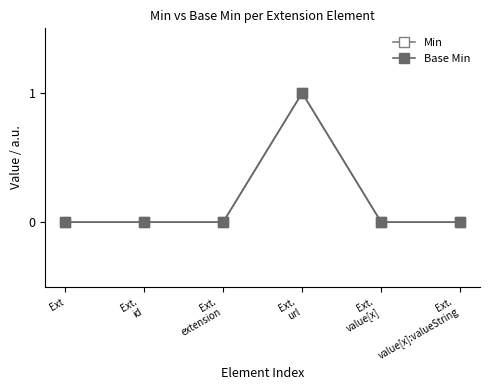

Does the chart have visible grid lines?

No